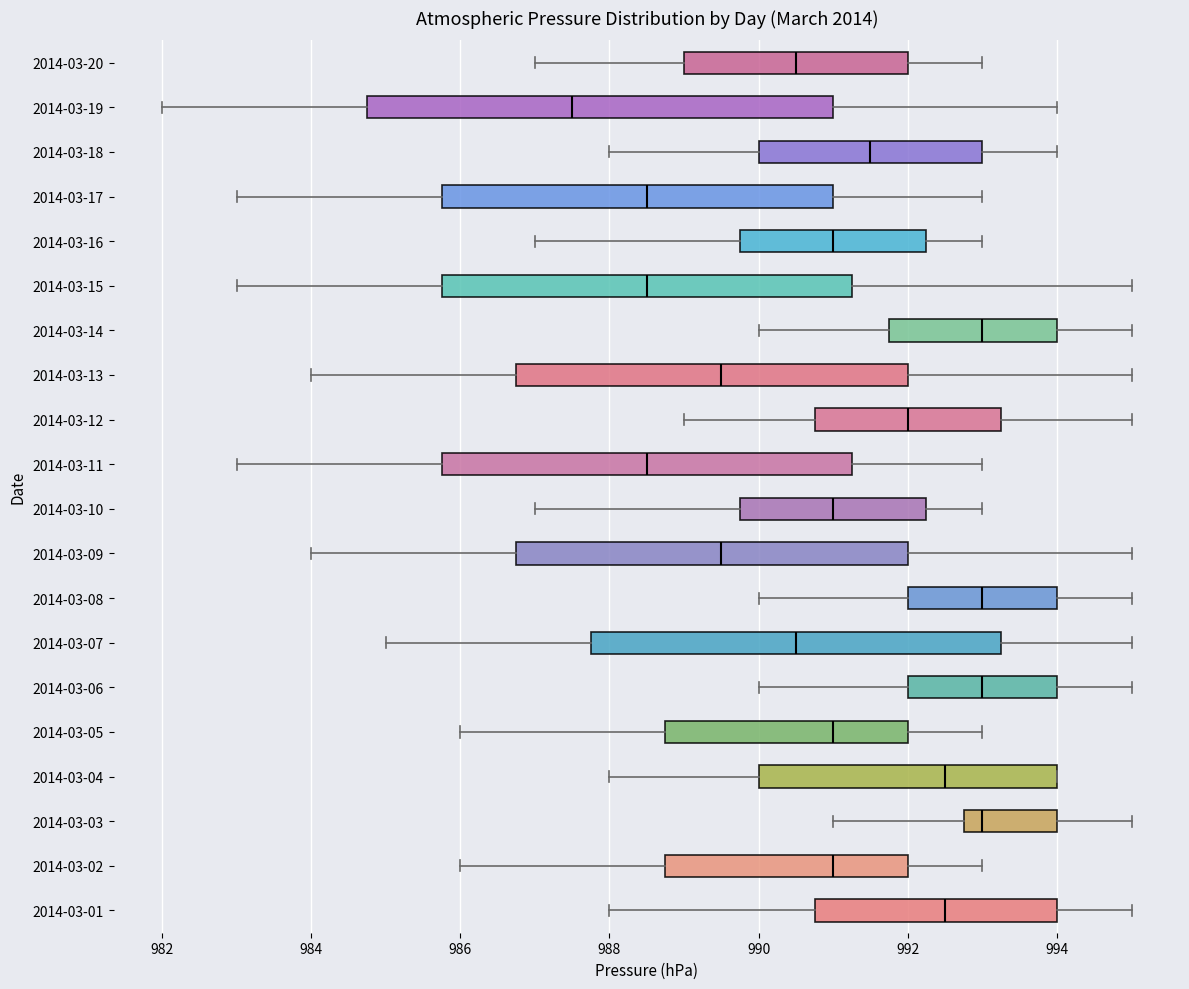

Where is the left edge of the box for 2014-03-18 on the x-axis? The values are not printed on the chart, so give them approximately, as read against the axis.

990.0